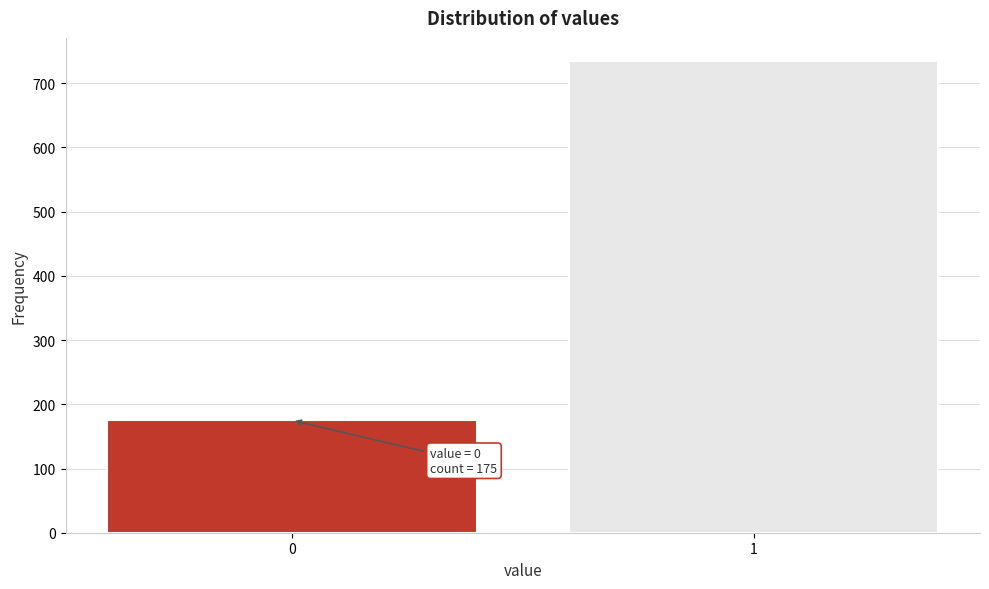

Reading right to left, extract all data points from this chart.

1=734	0=175